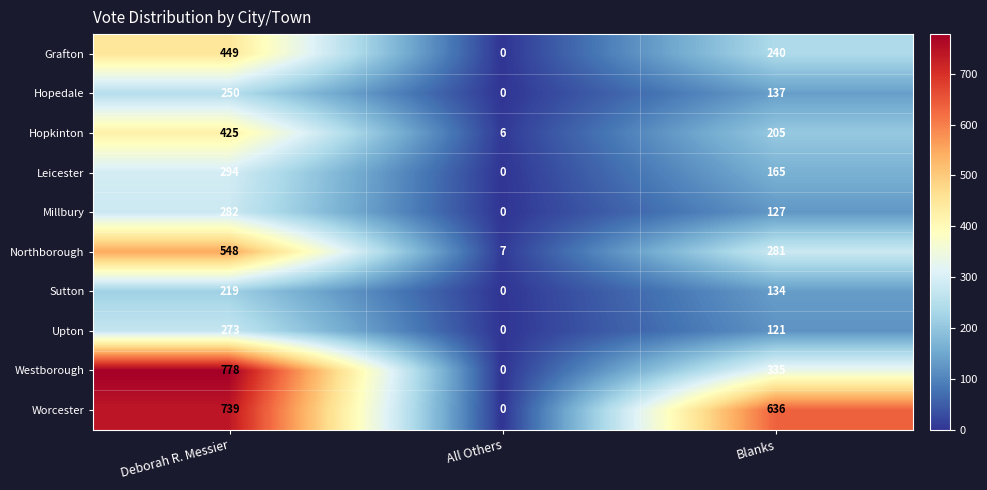

The Northborough series shows 820 at Deborah R. Messier. True or false?

False